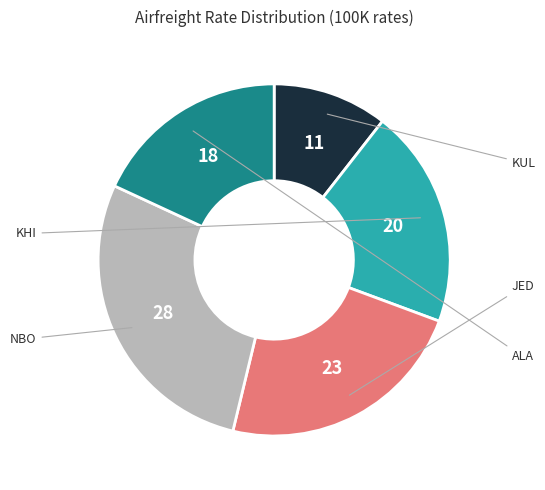

Does any single category account for the majority?

No